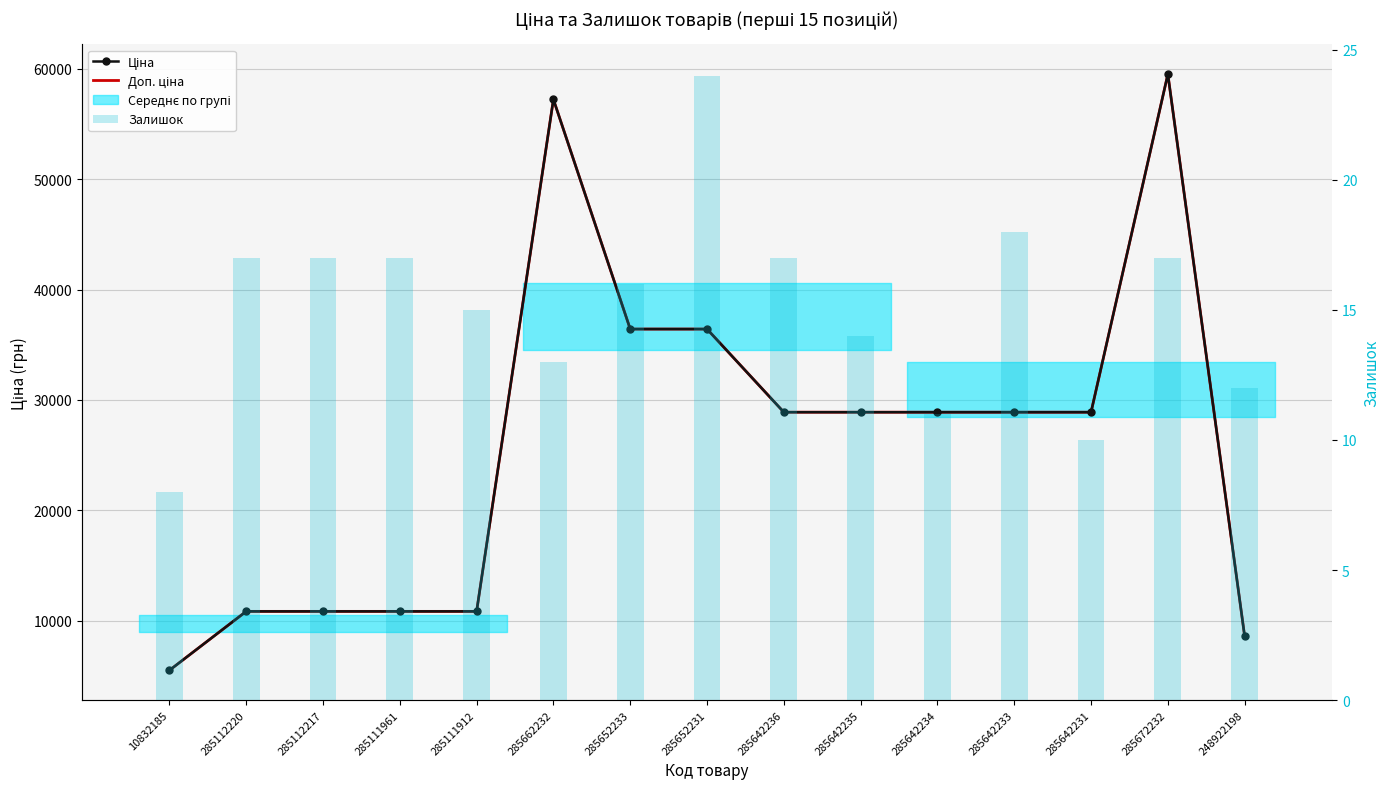

Reading right to left, transcribe all the data shown in this chart.

Ціна: 248922198=8581.1	285672232=59523.0	285642231=28890.3	285642233=28890.3	285642234=28890.3	285642235=28890.3	285642236=28890.3	285652231=36424.0	285652233=36424.0	285662232=57235.5	285111912=10840.1	285111961=10840.1	285112217=10840.1	285112220=10840.1	10832185=5497.3
Доп. ціна: 248922198=8581.1	285672232=59523.0	285642231=28890.3	285642233=28890.3	285642234=28890.3	285642235=28890.3	285642236=28890.3	285652231=36424.0	285652233=36424.0	285662232=57235.5	285111912=10840.1	285111961=10840.1	285112217=10840.1	285112220=10840.1	10832185=5497.3
Залишок: 248922198=12.0	285672232=17.0	285642231=10.0	285642233=18.0	285642234=11.0	285642235=14.0	285642236=17.0	285652231=24.0	285652233=16.0	285662232=13.0	285111912=15.0	285111961=17.0	285112217=17.0	285112220=17.0	10832185=8.0